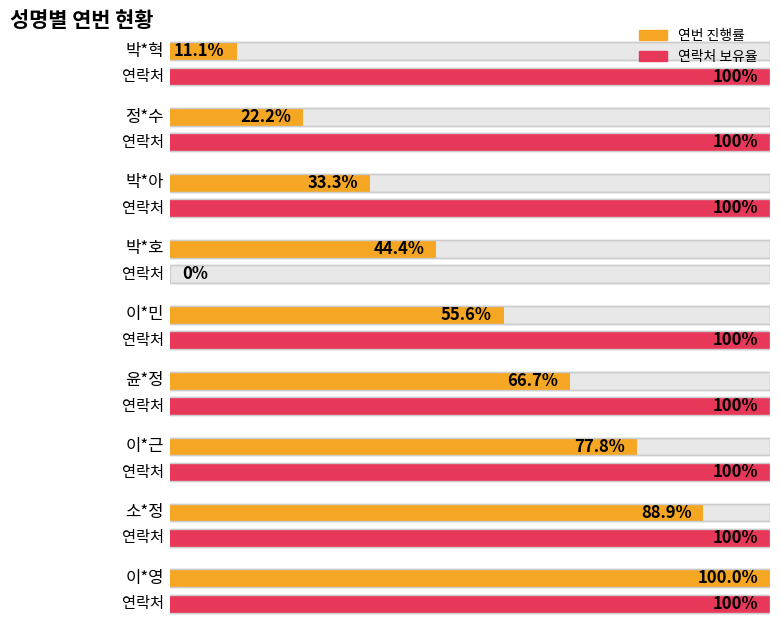

How many distinct data groups are displayed?

2